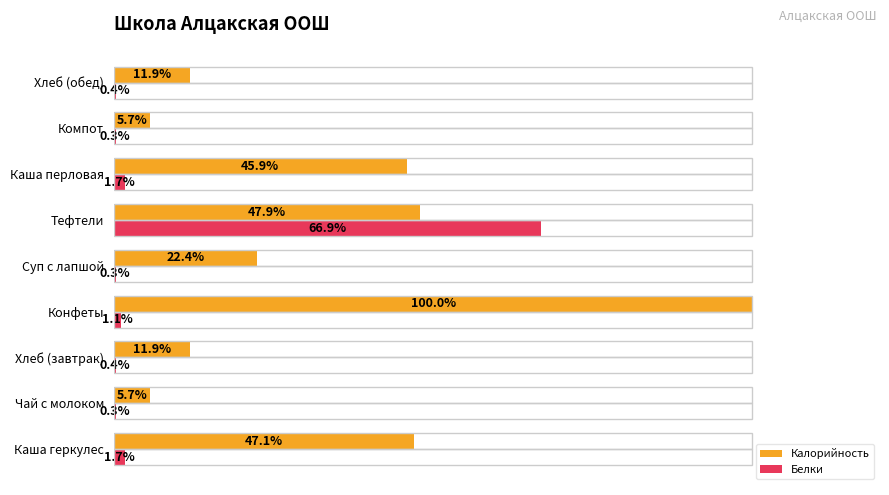

At which label does Калорийность reach its peak?

Конфеты